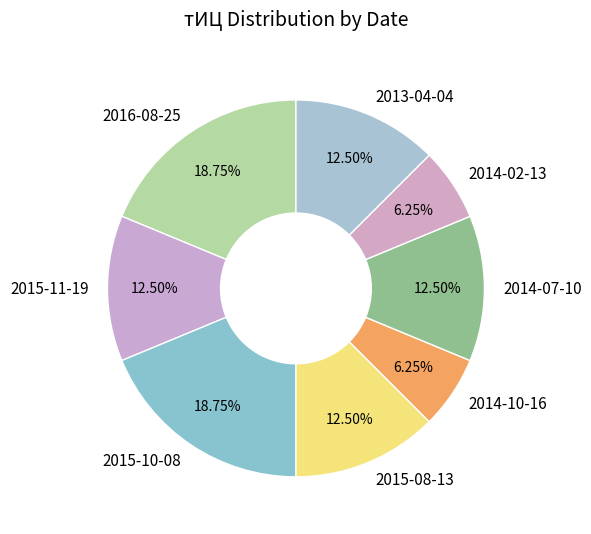

The 2014-07-10 slice represents 1% of the pie. True or false?

False